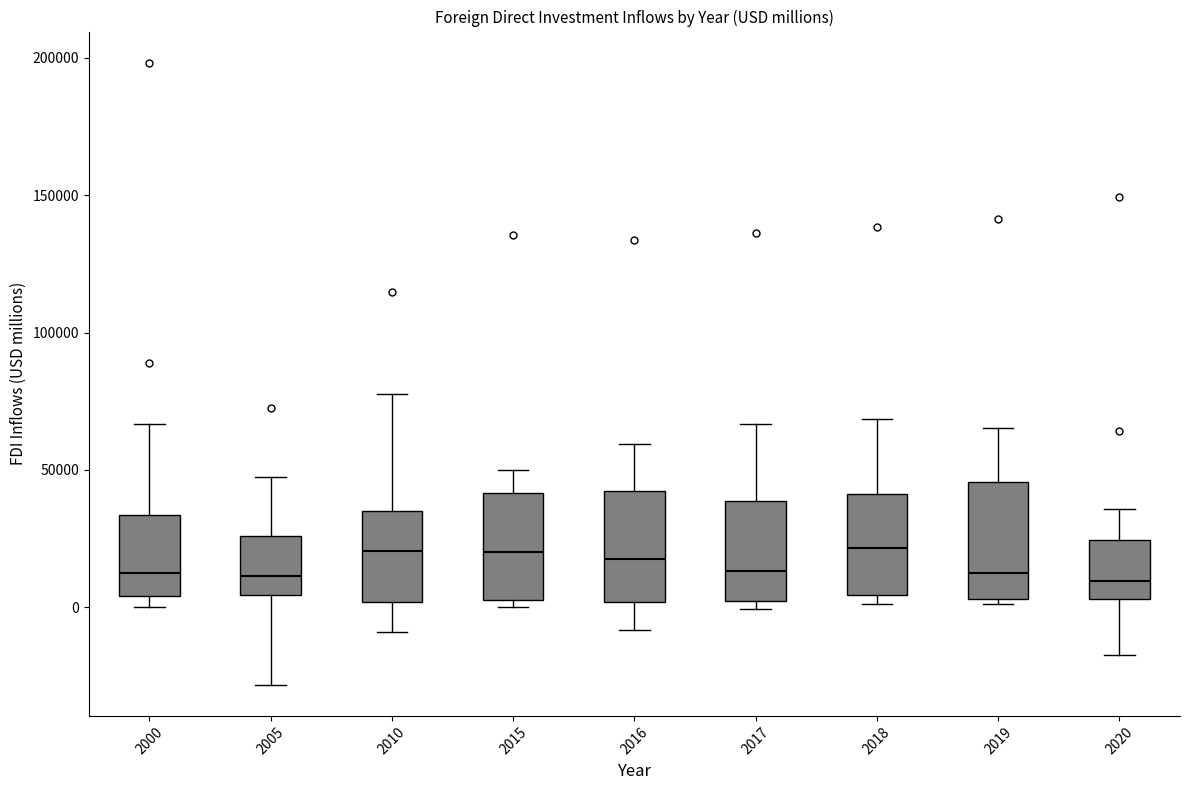

Reading left to right, transcribe this box plot: for each box, give where its median line is, the range the box spans, and where its two whiskers end, as read against the y-axis. The values are not printed on the chart, so give them approximately, as read against the axis.

2000: median 10000, box 5000 to 35000, whiskers 0 to 65000
2005: median 10000, box 5000 to 25000, whiskers -30000 to 45000
2010: median 20000, box 0 to 35000, whiskers -10000 to 80000
2015: median 20000, box 0 to 40000, whiskers 0 (just below the box's lower edge) to 50000
2016: median 15000, box 0 to 40000, whiskers -10000 to 60000
2017: median 15000, box 0 to 40000, whiskers 0 (just below the box's lower edge) to 65000
2018: median 20000, box 5000 to 40000, whiskers 0 to 70000
2019: median 10000, box 5000 to 45000, whiskers 0 to 65000
2020: median 10000, box 5000 to 25000, whiskers -15000 to 35000